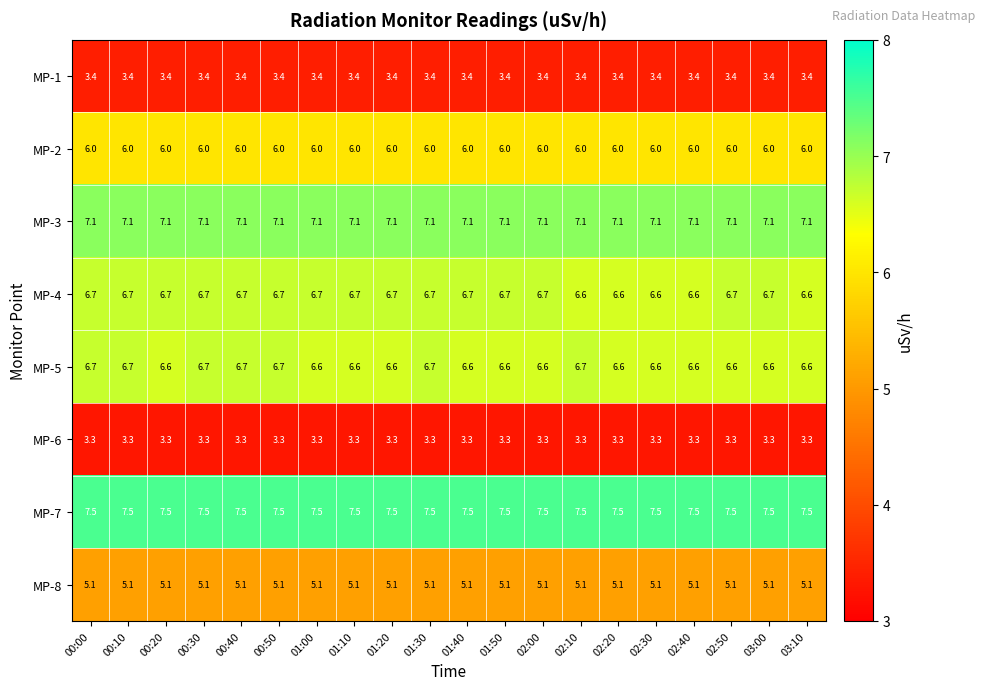

Is the value of MP-6 at 00:30 greater than the value of MP-3 at 02:10?

No